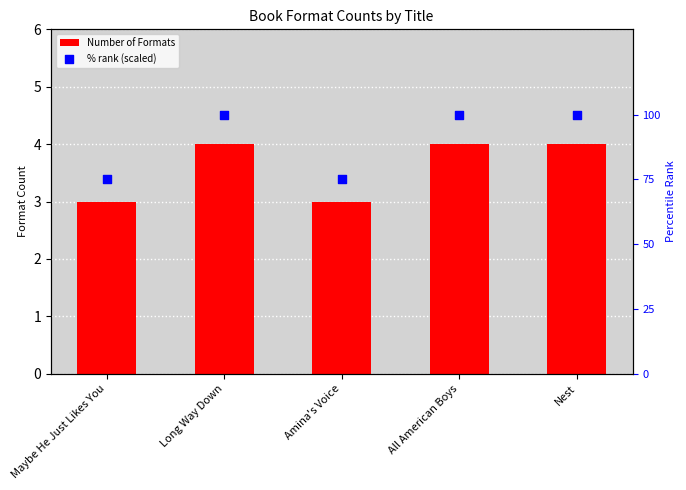

Which series contains the lowest Y value?

Number of Formats